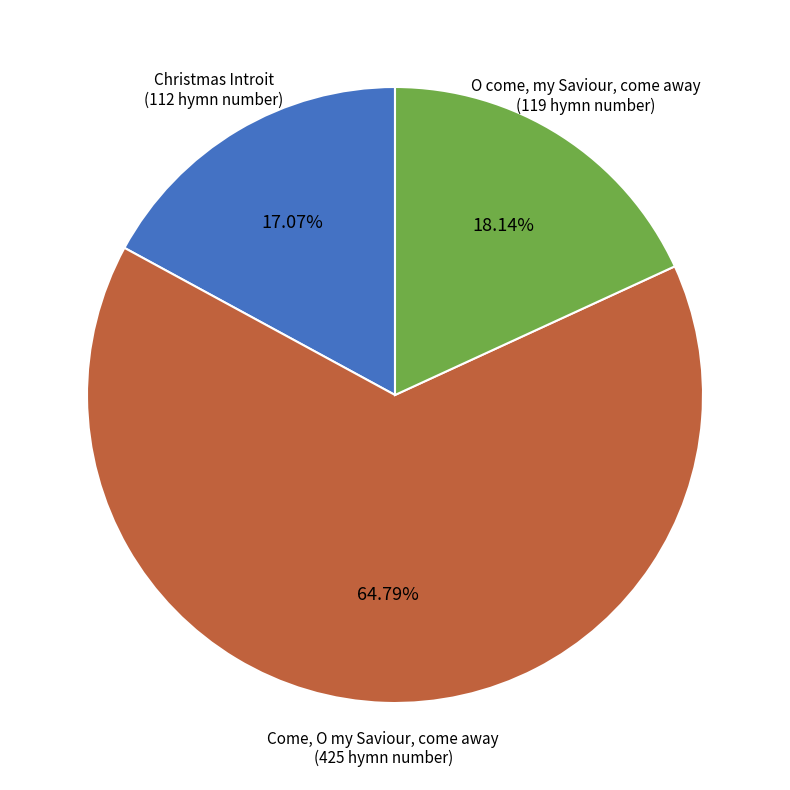

Is there a majority slice in this chart?

Yes